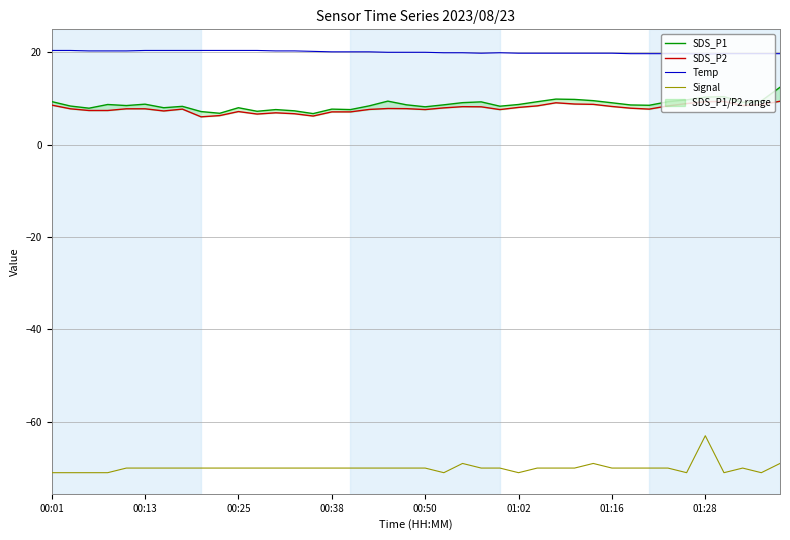

True or false: Temp and Signal intersect in this chart.

False